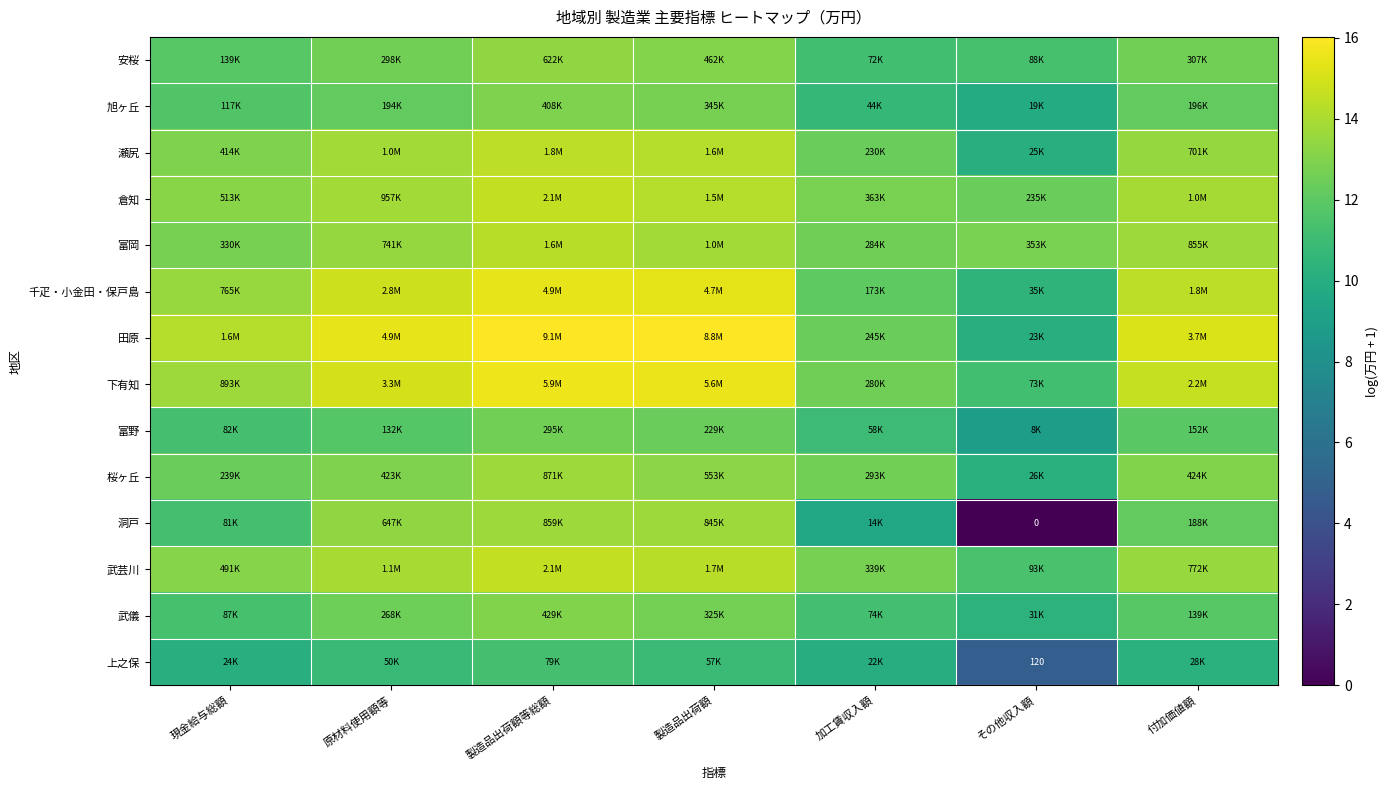

Rank the series by their maximum value, from lowest to highest.

上之保, 富野, 旭ヶ丘, 武儀, 安桜, 洞戸, 桜ヶ丘, 富岡, 瀬尻, 武芸川, 倉知, 千疋・小金田・保戸島, 下有知, 田原